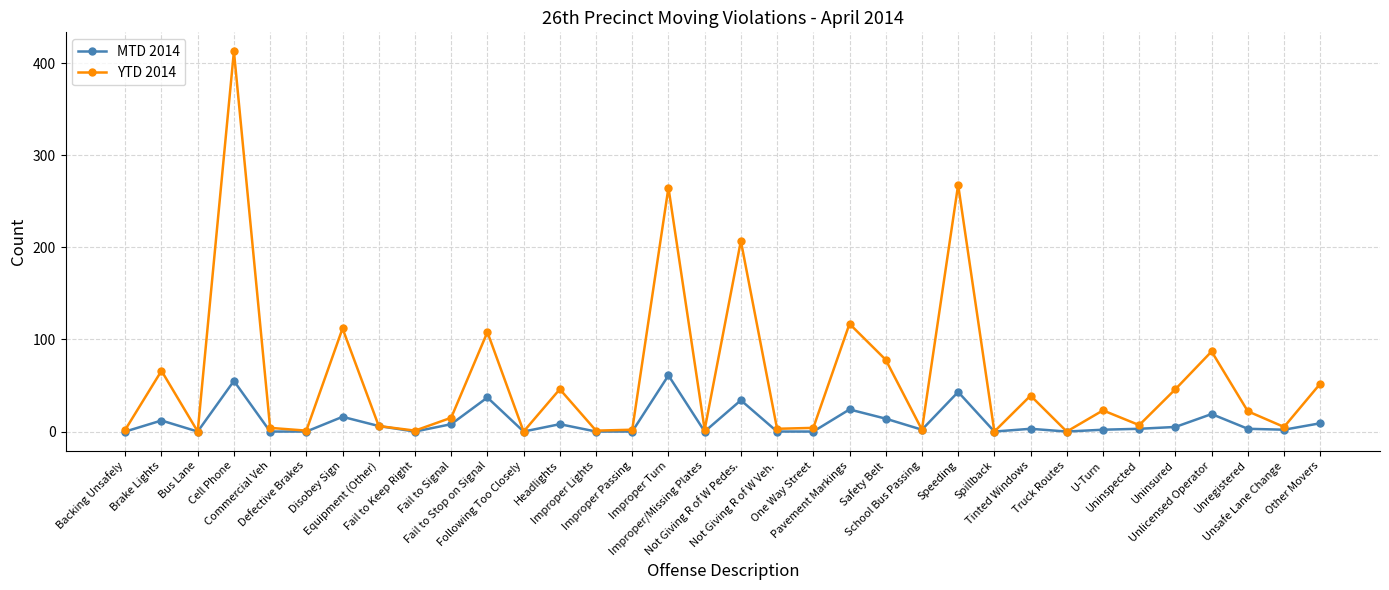

How many categories are shown in the chart?

34